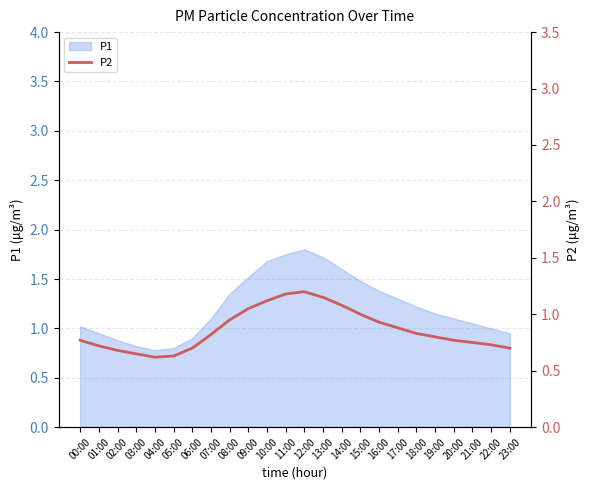

At which category does the chart reach its minimum across all series?

04:00